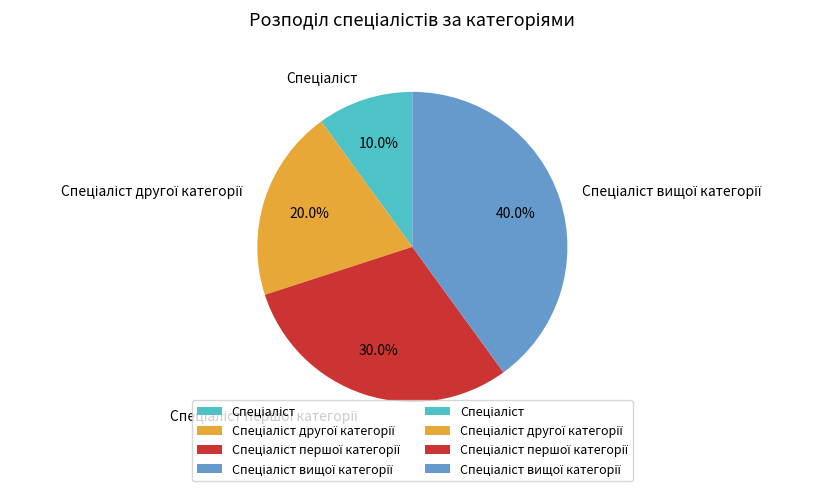

Does any single category account for the majority?

No